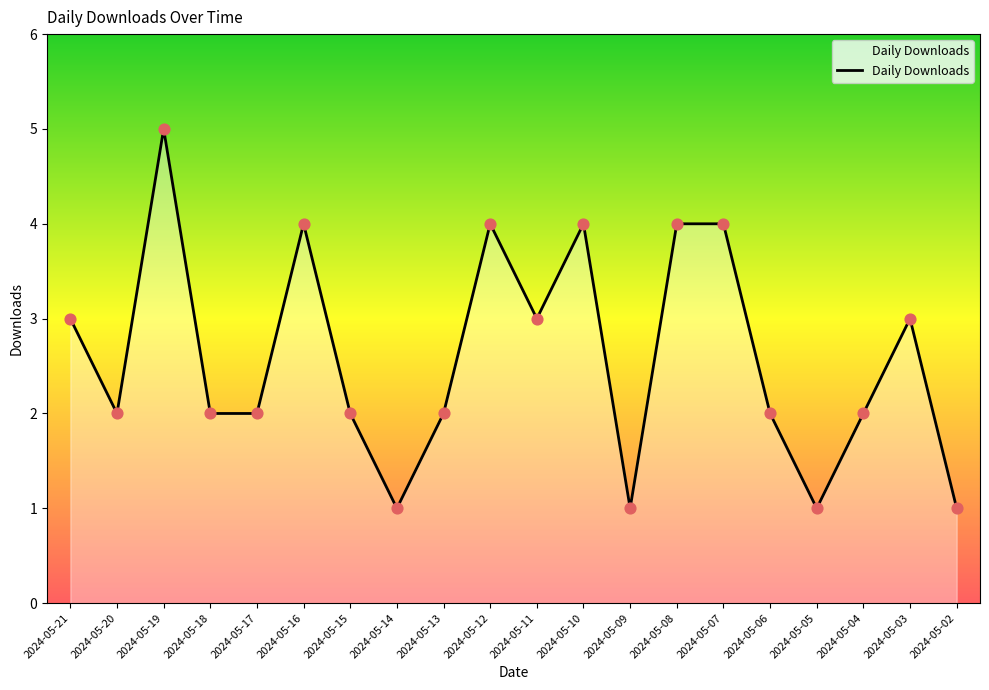

What is the change in value from 2024-05-21 to 2024-05-07?

+1